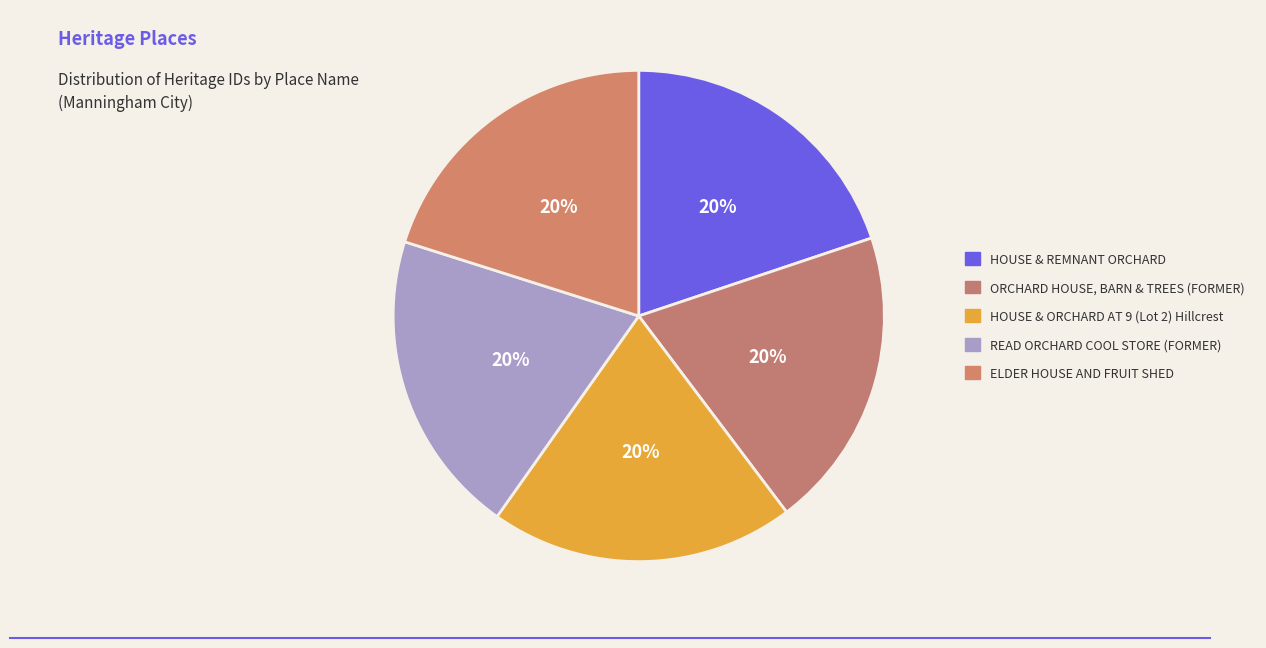

Does HOUSE & REMNANT ORCHARD account for over 50% of the chart?

No